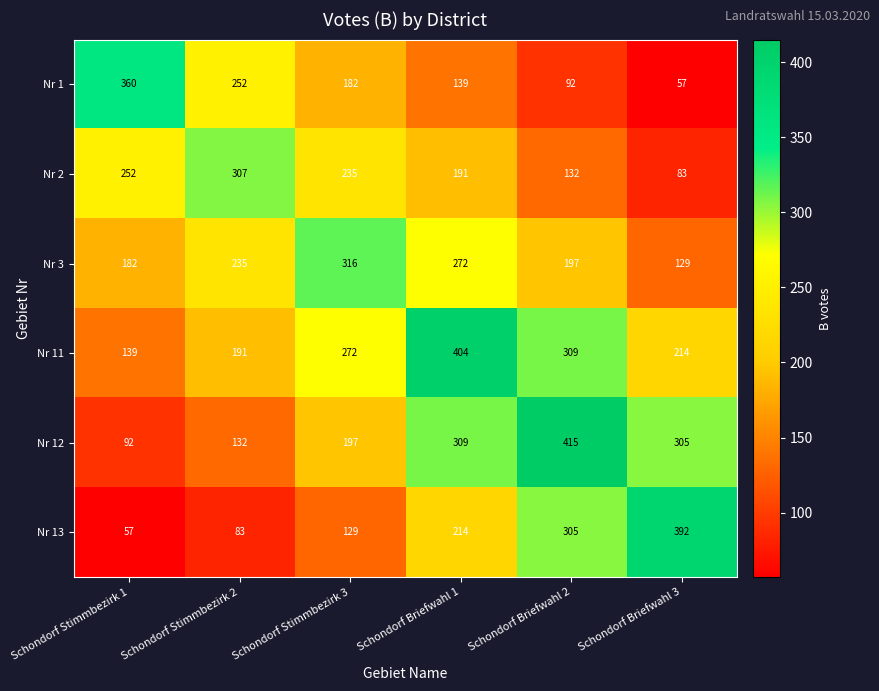

Which series changed the most between Schondorf Stimmbezirk 3 and Schondorf Briefwahl 3?

Nr 13